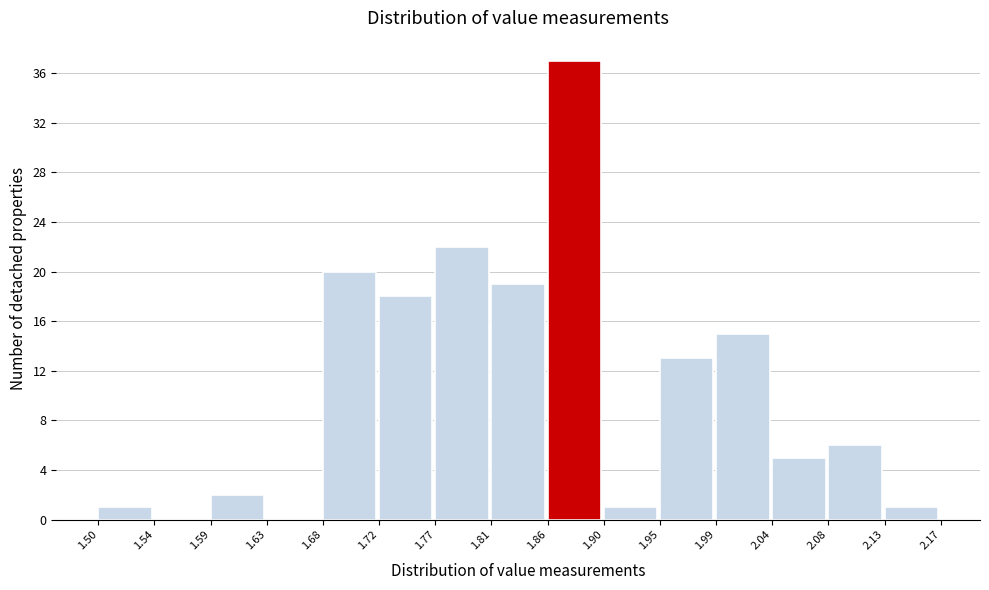

Which range on the x-axis has the tallest bar?

1.86 to 1.90